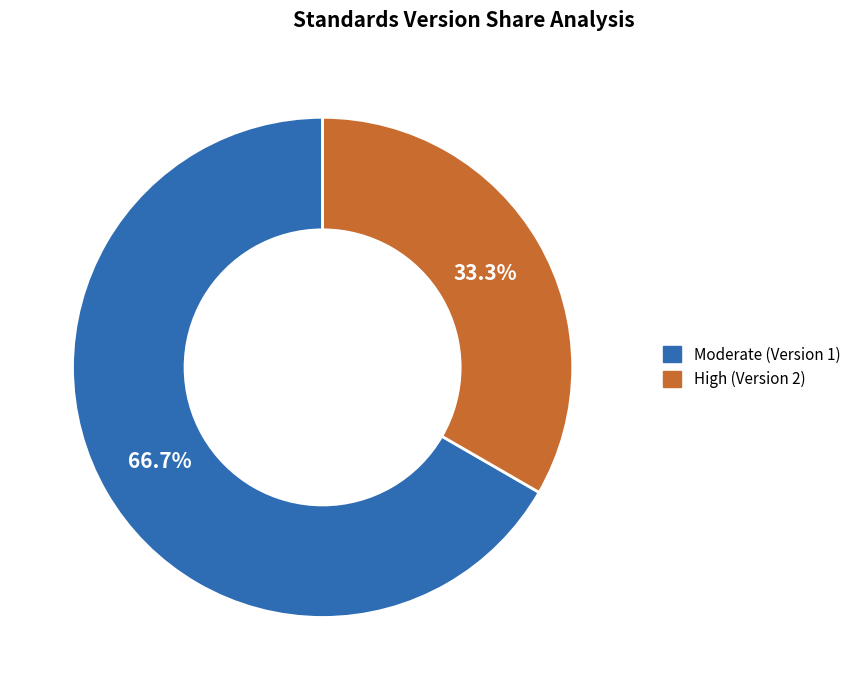

Which slice is the smallest?

High (Version 2)